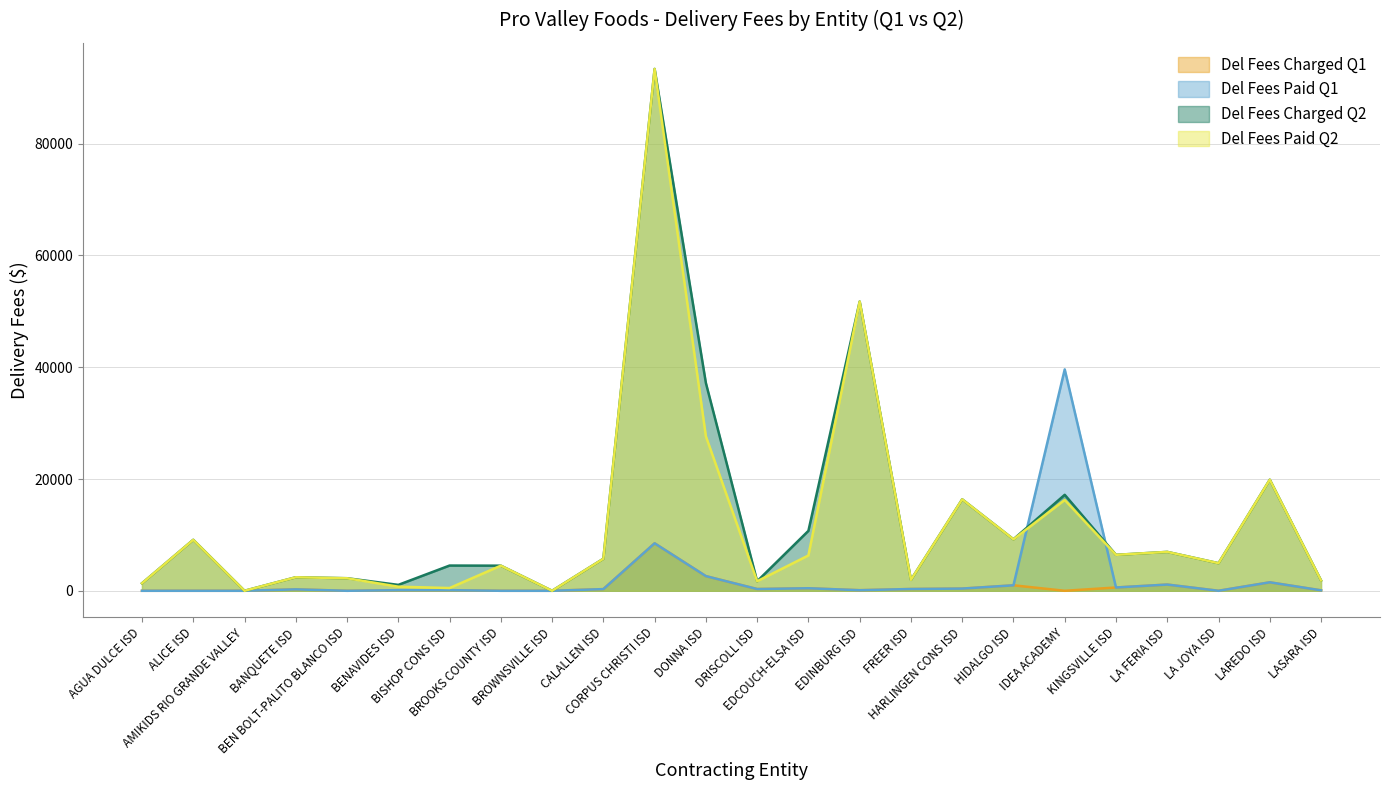

What is the approximate value of Del Fees Charged Q1 at KINGSVILLE ISD?

588.6